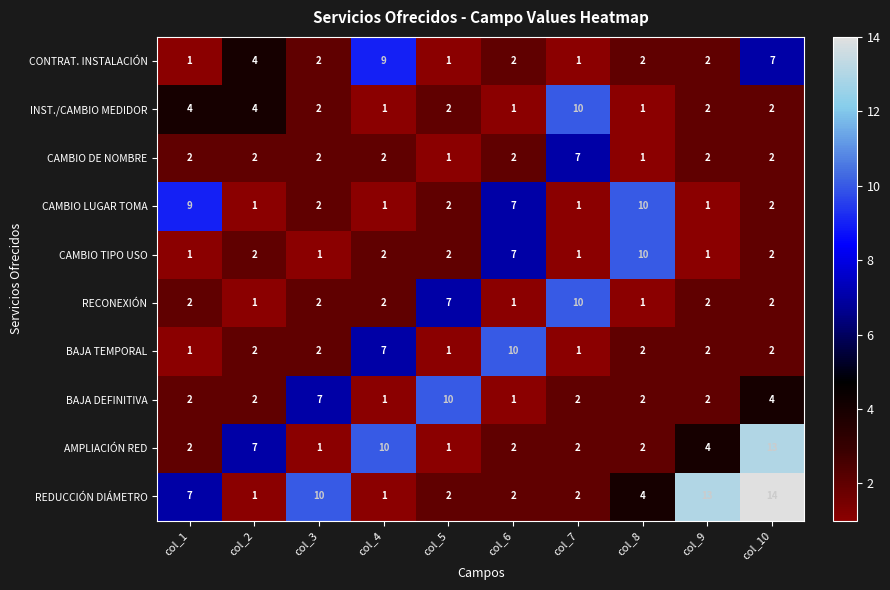

What is the difference between the highest and lowest values at col_1?

8